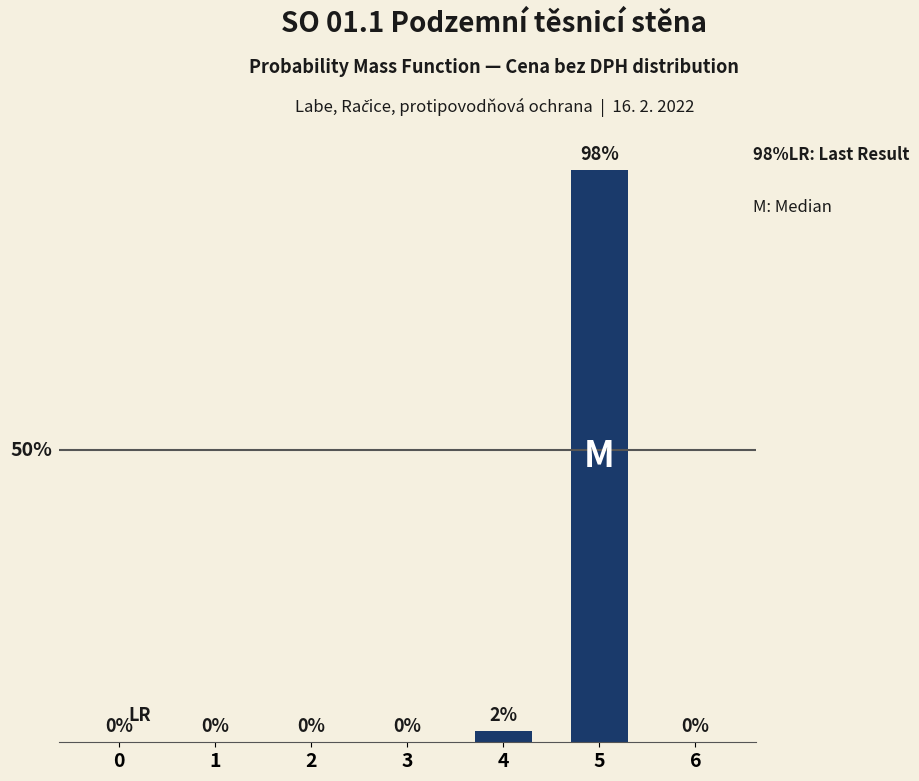

Reading left to right, what are all the values shown in this chart?

0=0.0	1=0.0	2=0.0	3=0.0	4=0.0	5=1.0	6=0.0